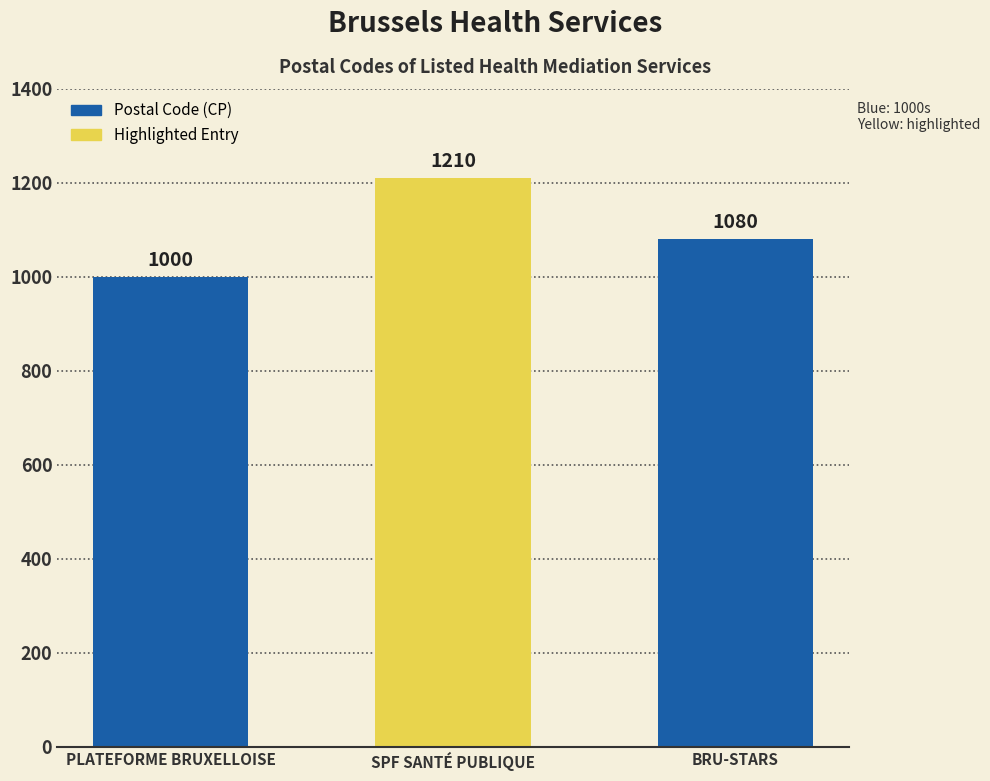

Does the chart contain any negative values?

No